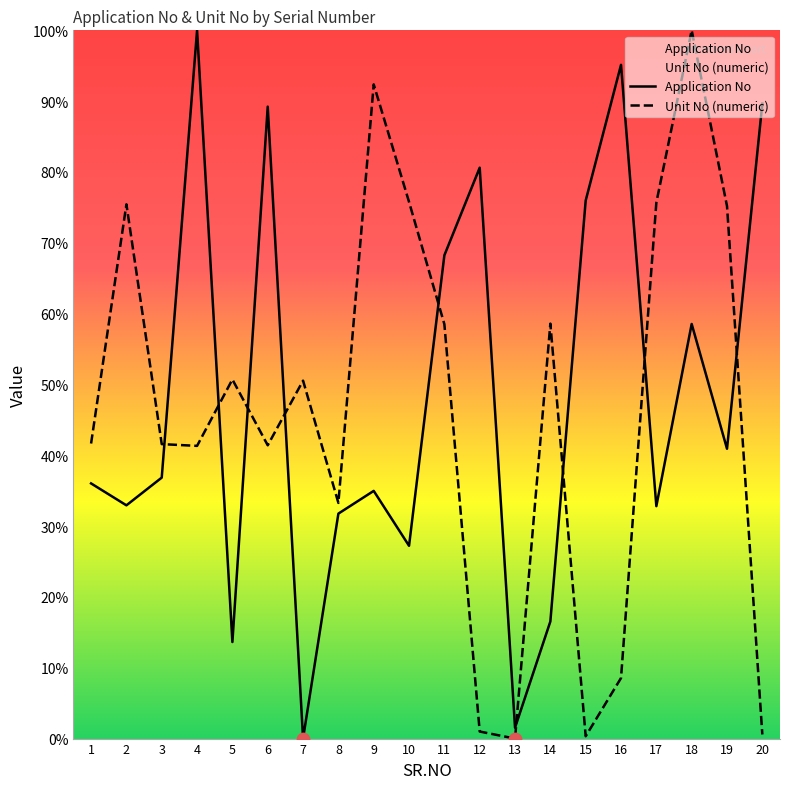

Which series has the largest total across all categories?

Application No